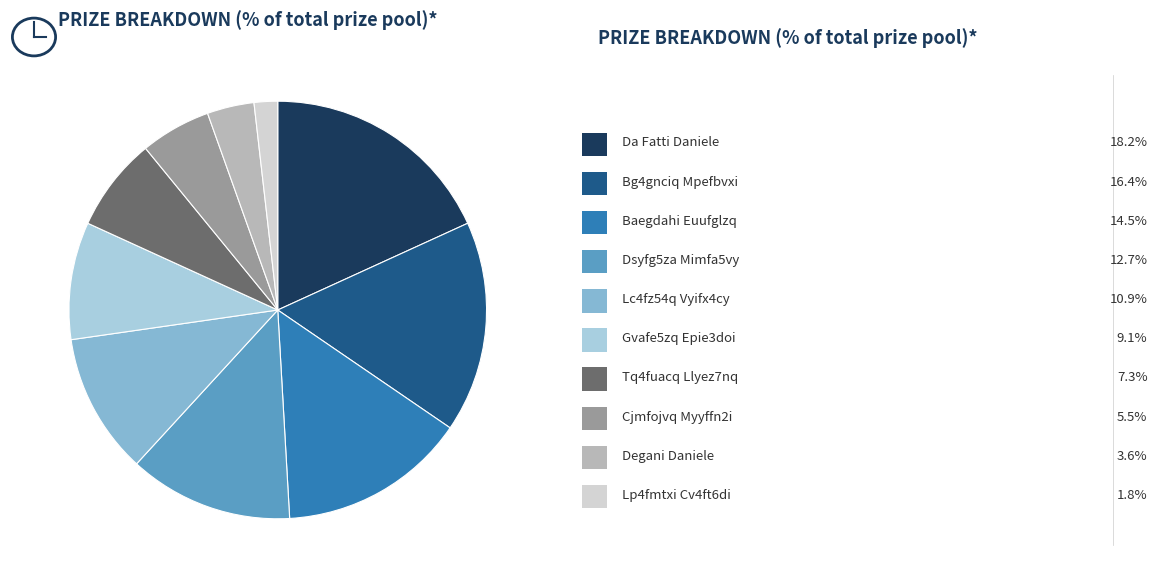

Does any single category account for the majority?

No